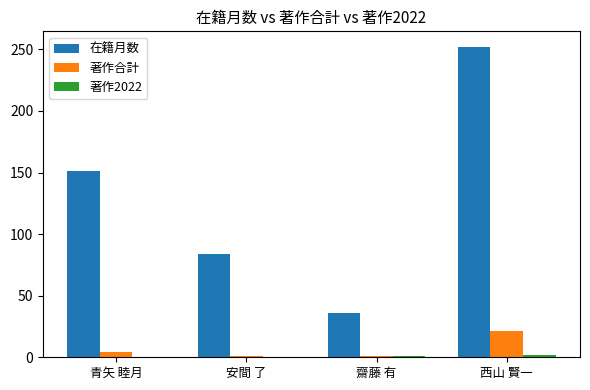

What is the sum of all 在籍月数 values?

523